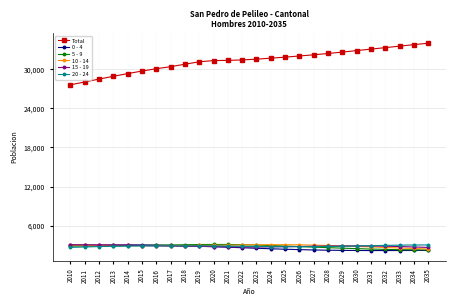

Which series has the largest range (max minus min)?

Total